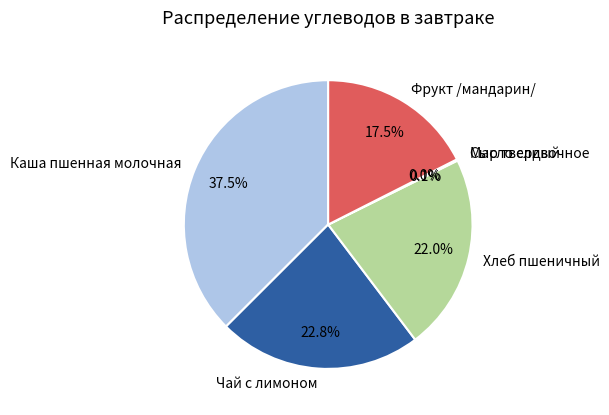

Is Масло сливочное the majority of the pie?

No